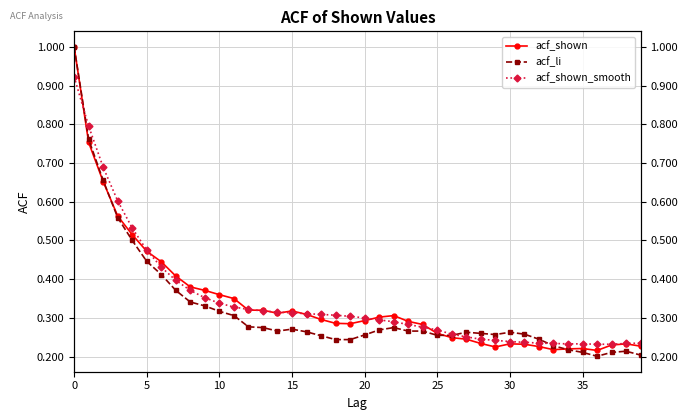

Which series ends up on top after the final intersection of acf_shown and acf_shown_smooth?

acf_shown_smooth